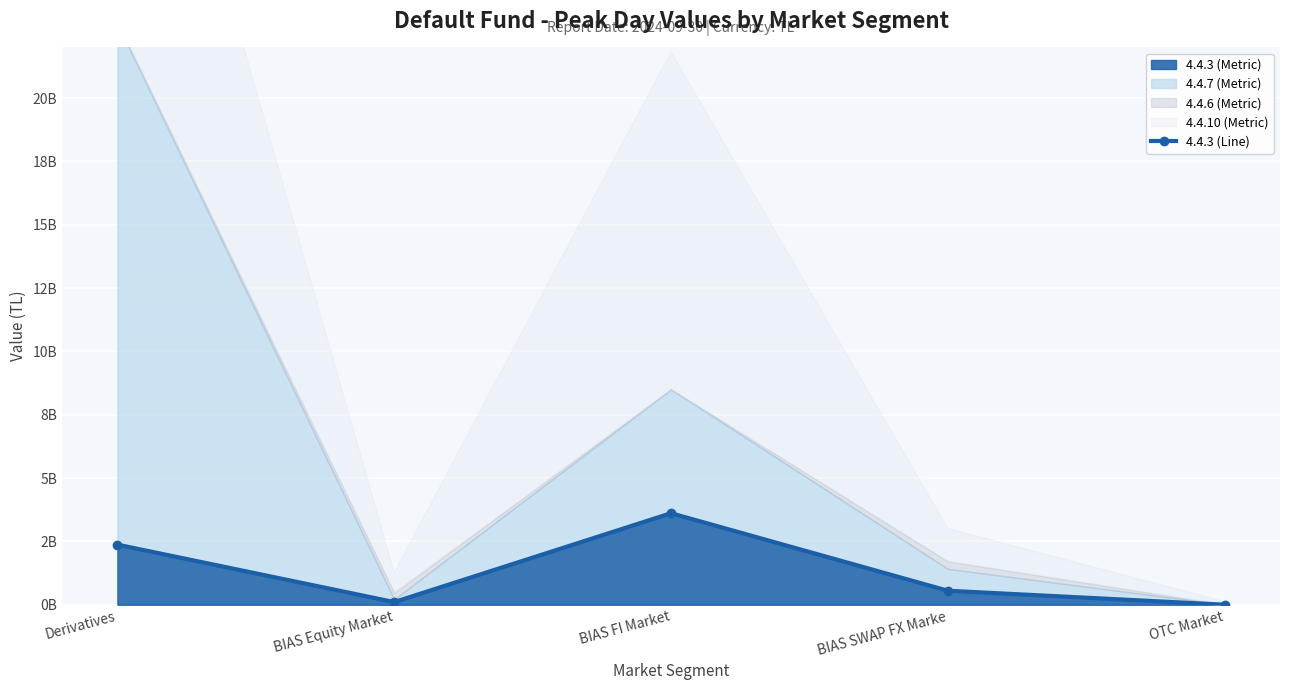

How many interior local peaks (higher than both neighbors) does the data have?

1